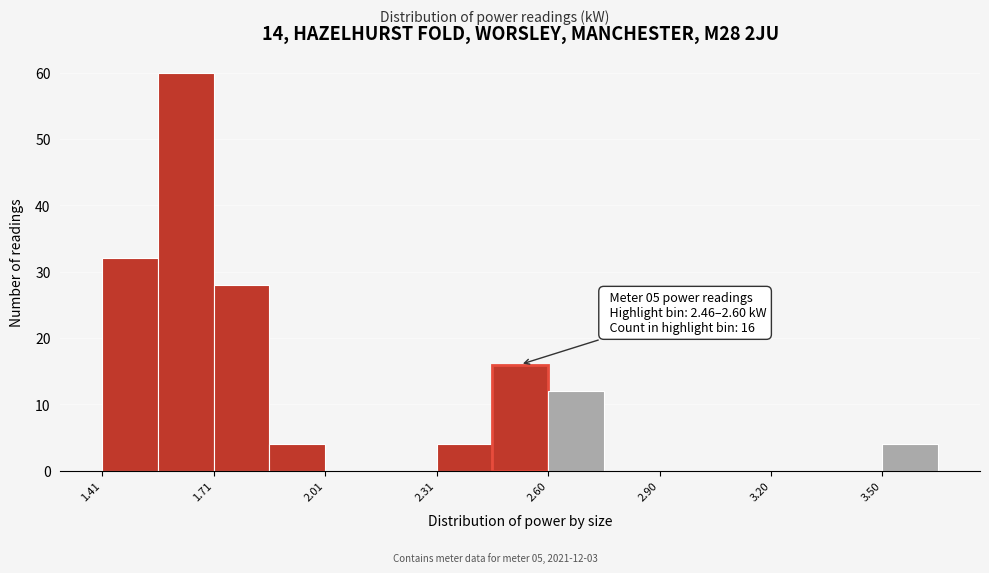

Around what value on the x-axis is the tallest bar? Give the approximate position of its centre, as read against the axis.

1.65